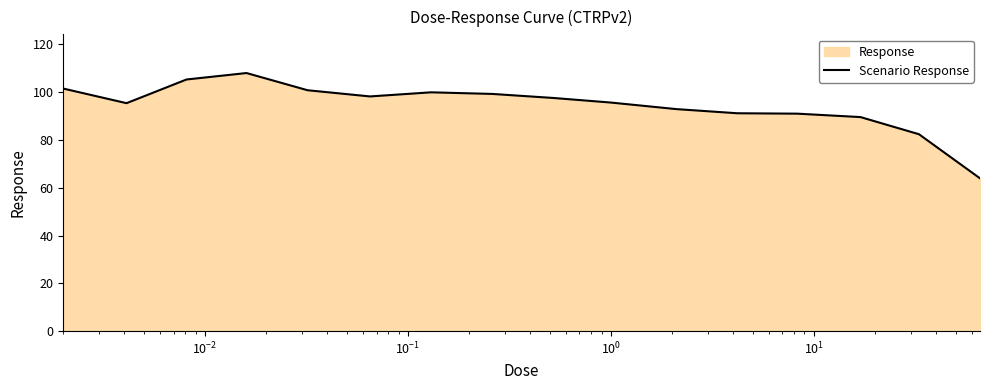

What is the value of the 8th point from the left?

99.3